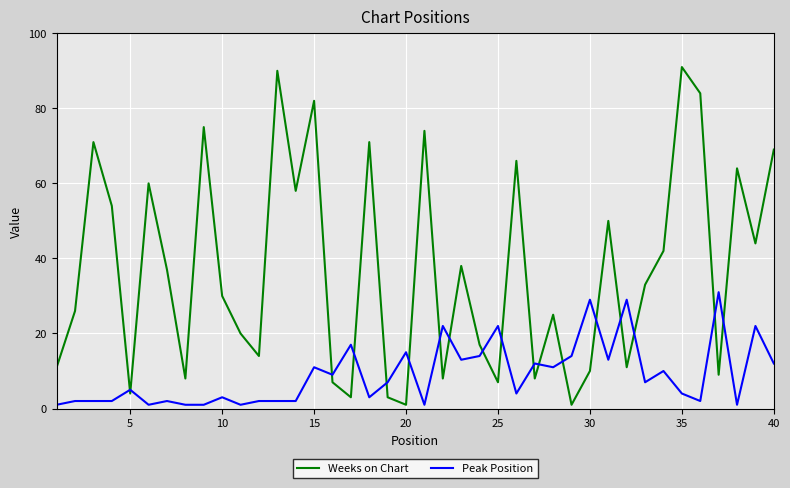

What is the difference between the second highest and minimum values in the Weeks on Chart series?

89